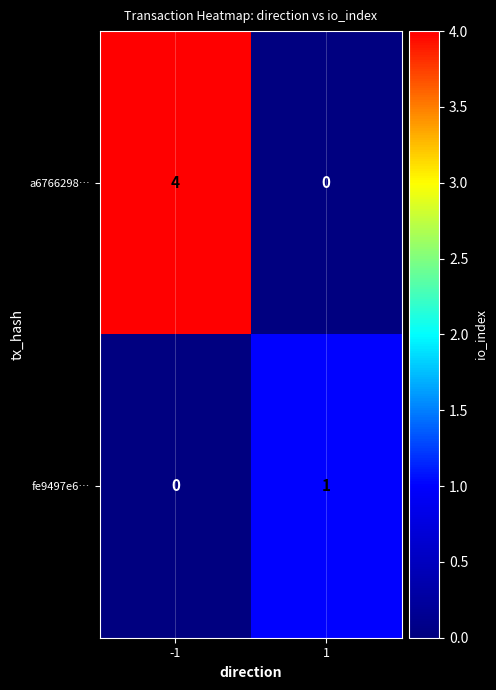

What is the maximum value shown in the chart?

4